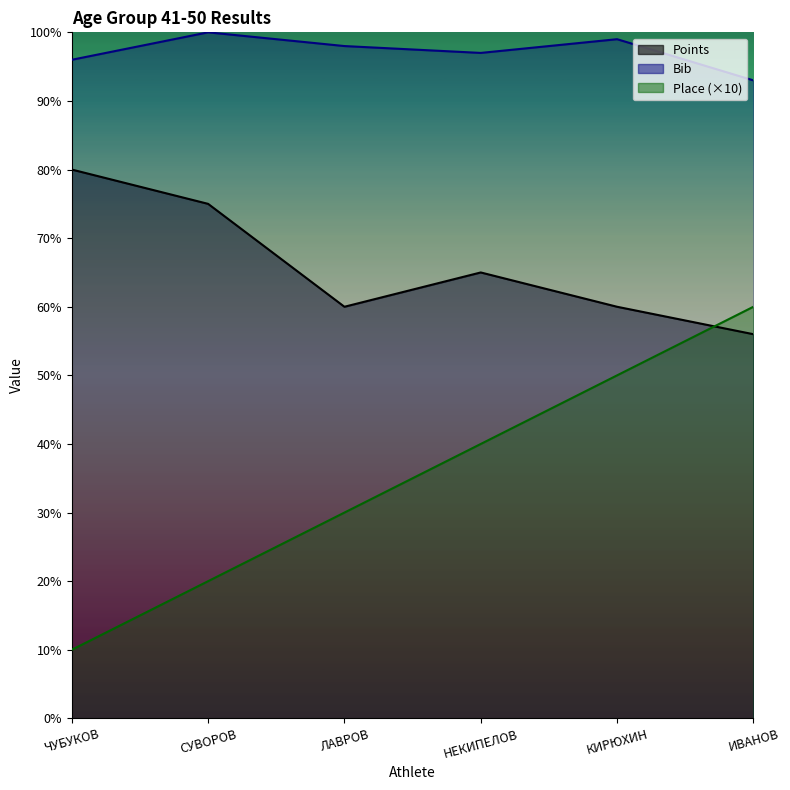

What value does the Bib series have at НЕКИПЕЛОВ?

97